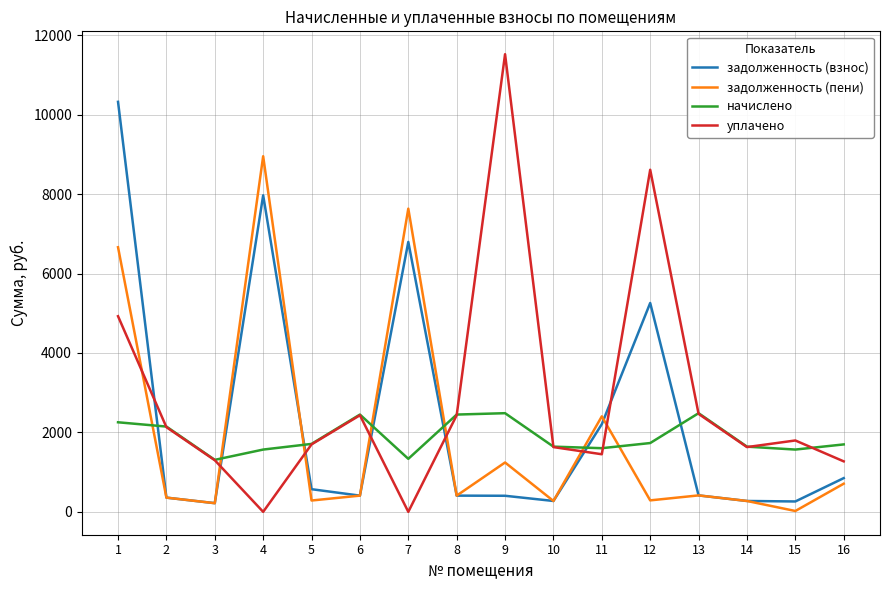

The value of задолженность (пени) at 7 is 2398.9. True or false?

False